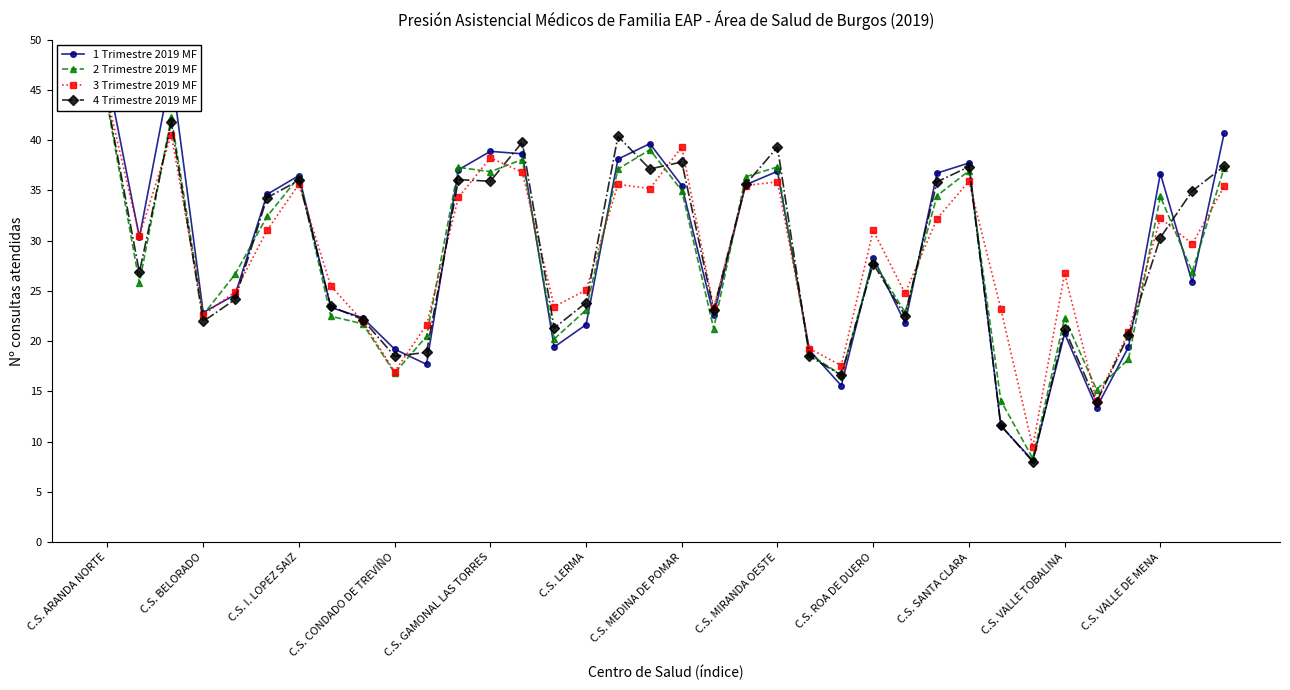

Between C.S. VALLE TOBALINA and 21, which series saw the biggest shift?

4 Trimestre 2019 MF